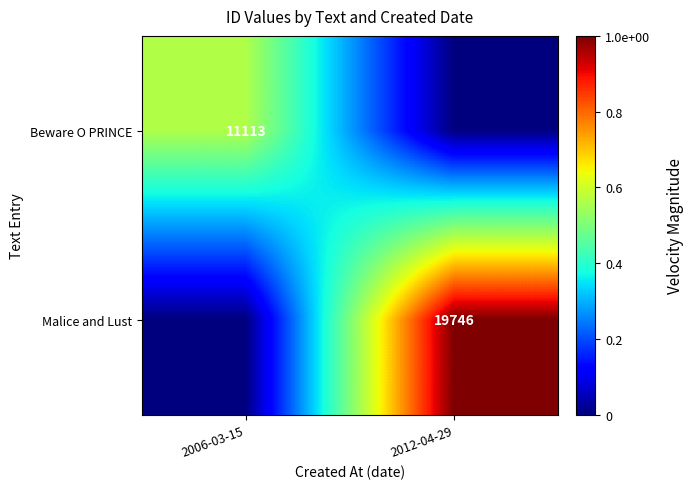

The value of Malice and Lust at 2012-04-29 is 19746. True or false?

True